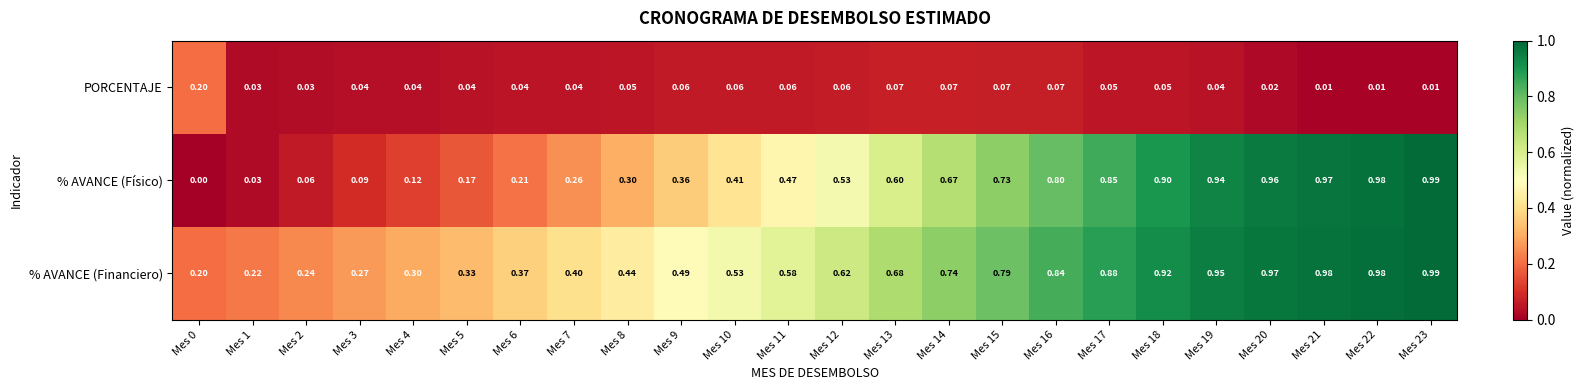

Which series has the largest total across all categories?

% AVANCE (Financiero)